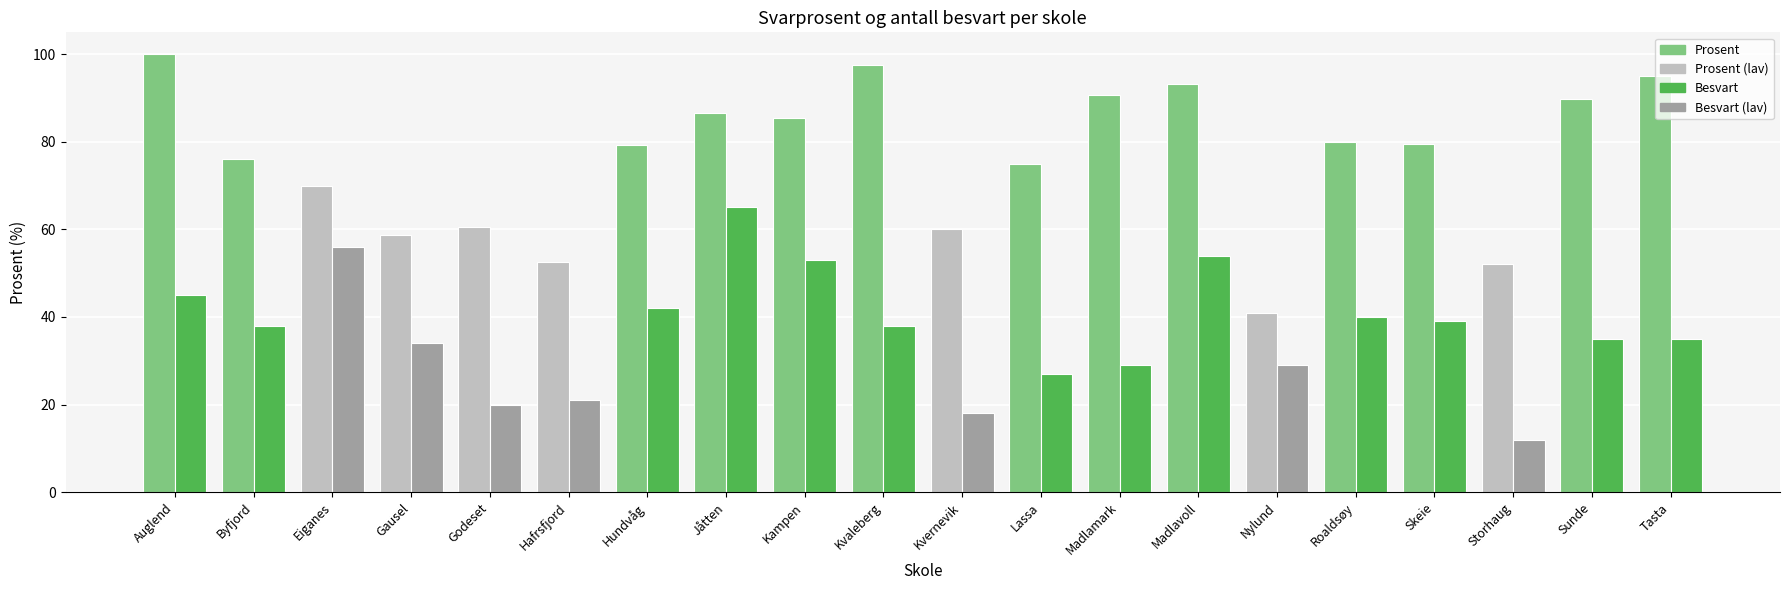

Is it true that Besvart equals 54.0 at Madlavoll?

True